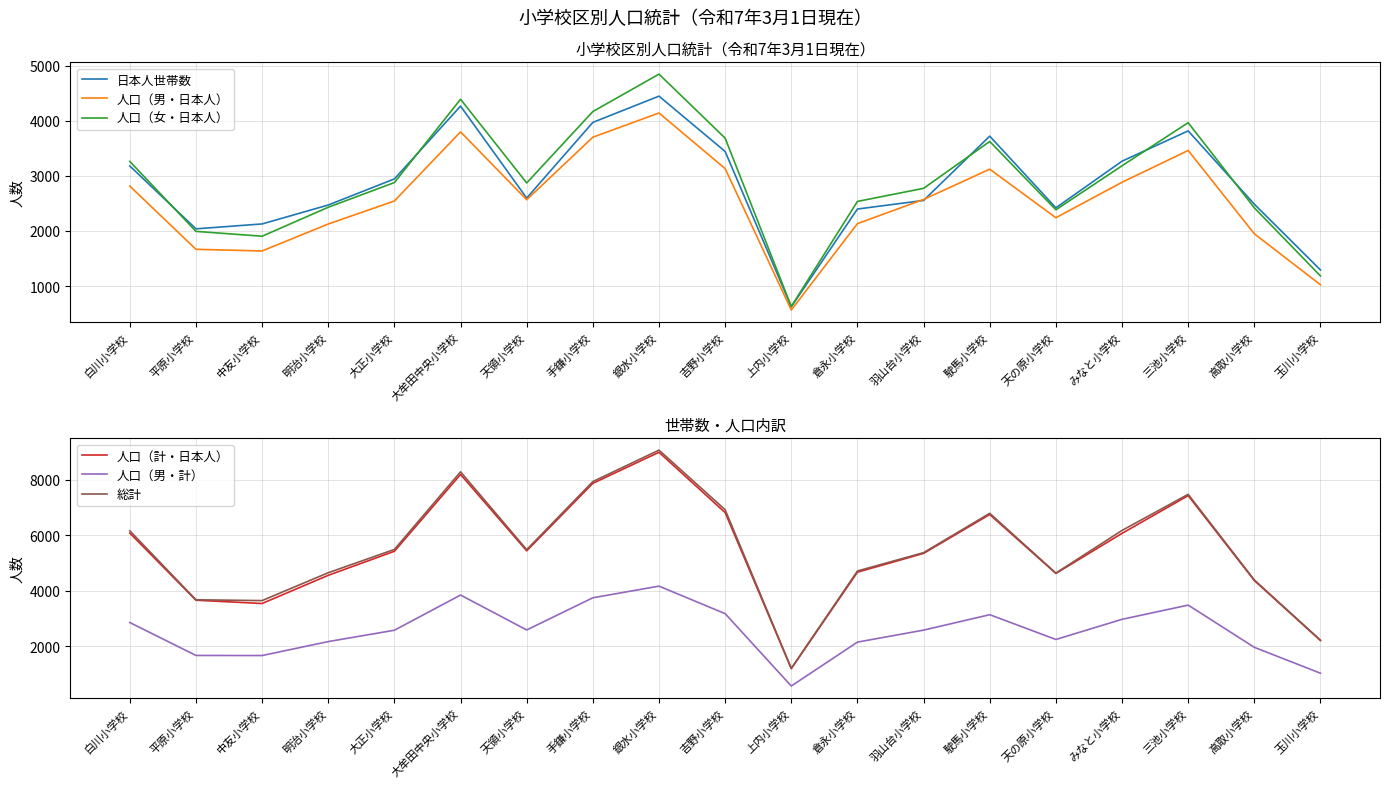

How many lines are shown in the chart?

6